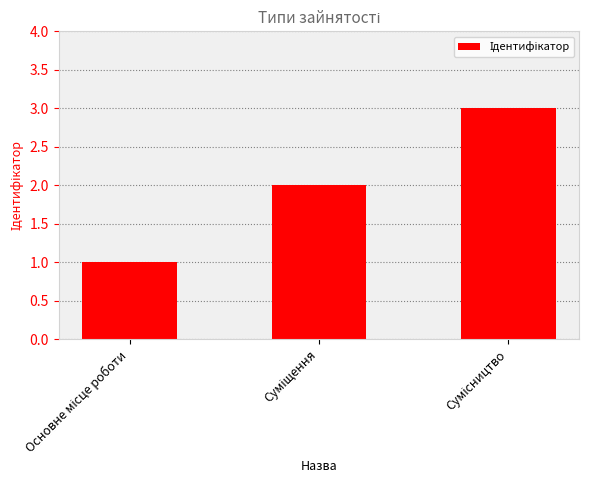

What is the smallest value displayed?

1